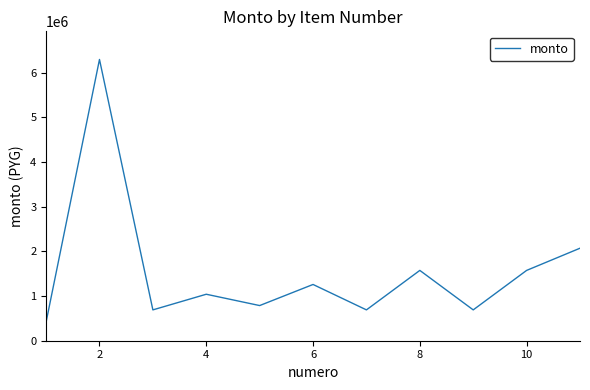

What is the maximum value shown in the chart?

6293320